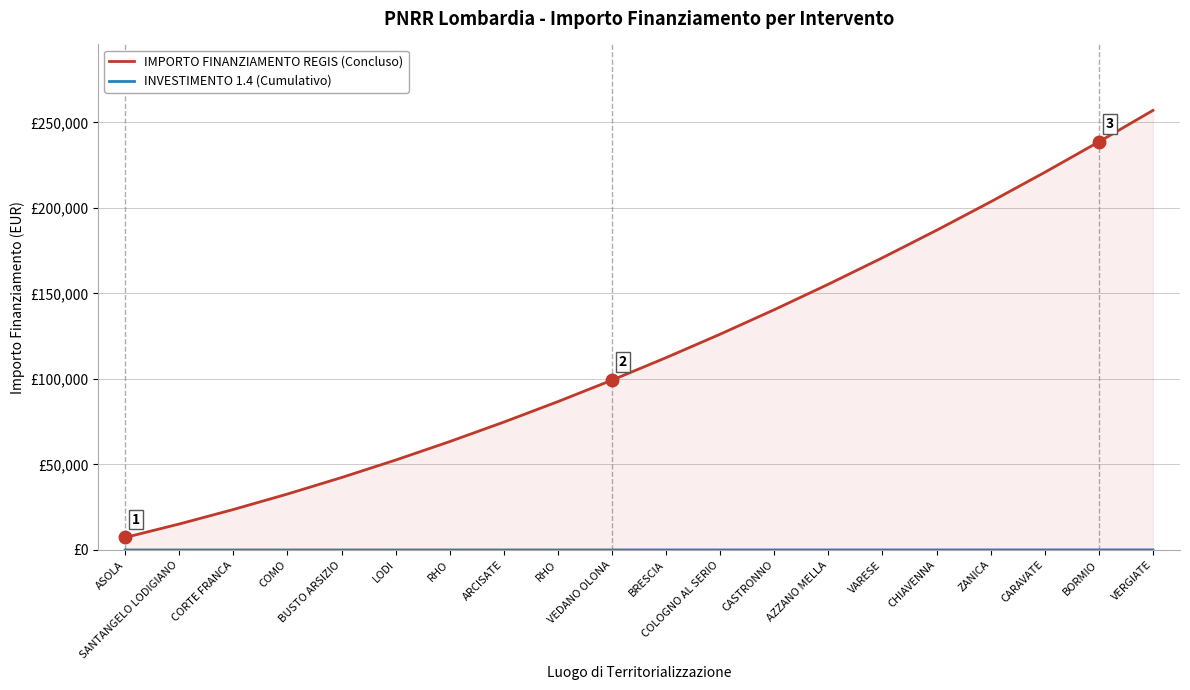

Does the chart have visible grid lines?

Yes